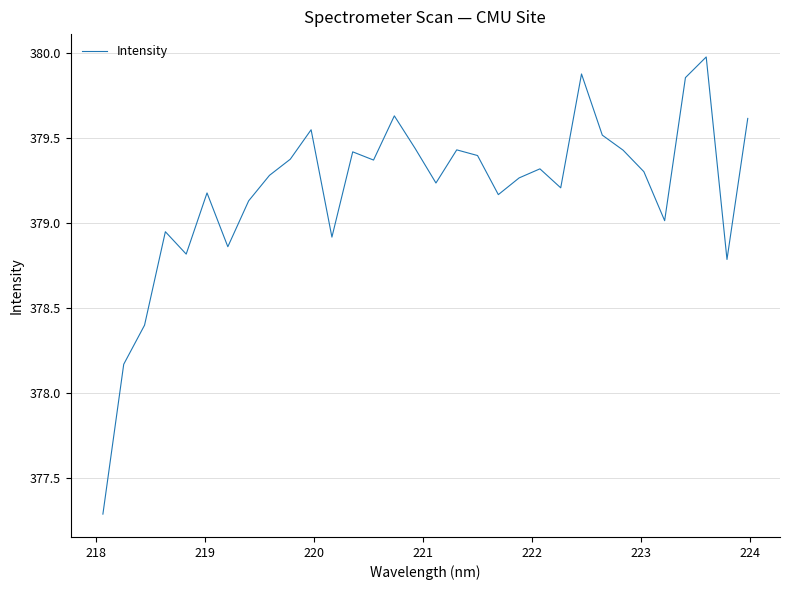

What is the maximum value shown in the chart?

380.0